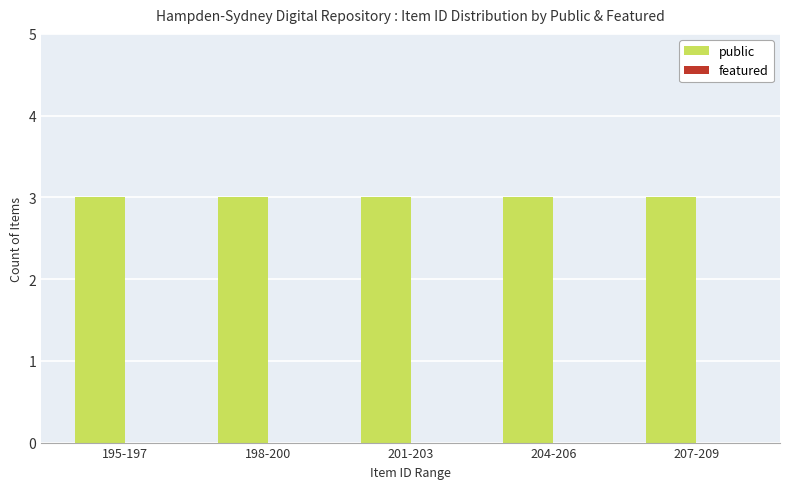

What is the difference between the highest and lowest values at 201-203?

3